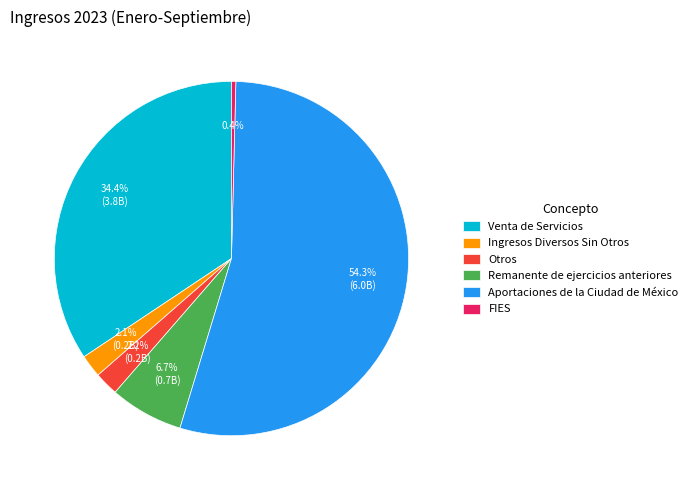

Count the number of slices in the pie.

6